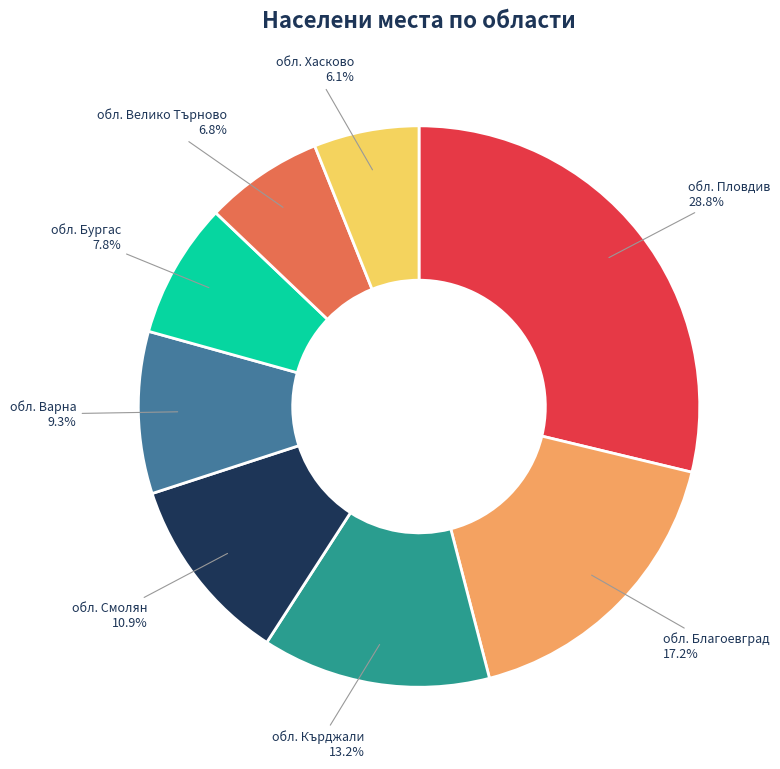

What is the smallest slice in the pie chart?

обл. Хасково